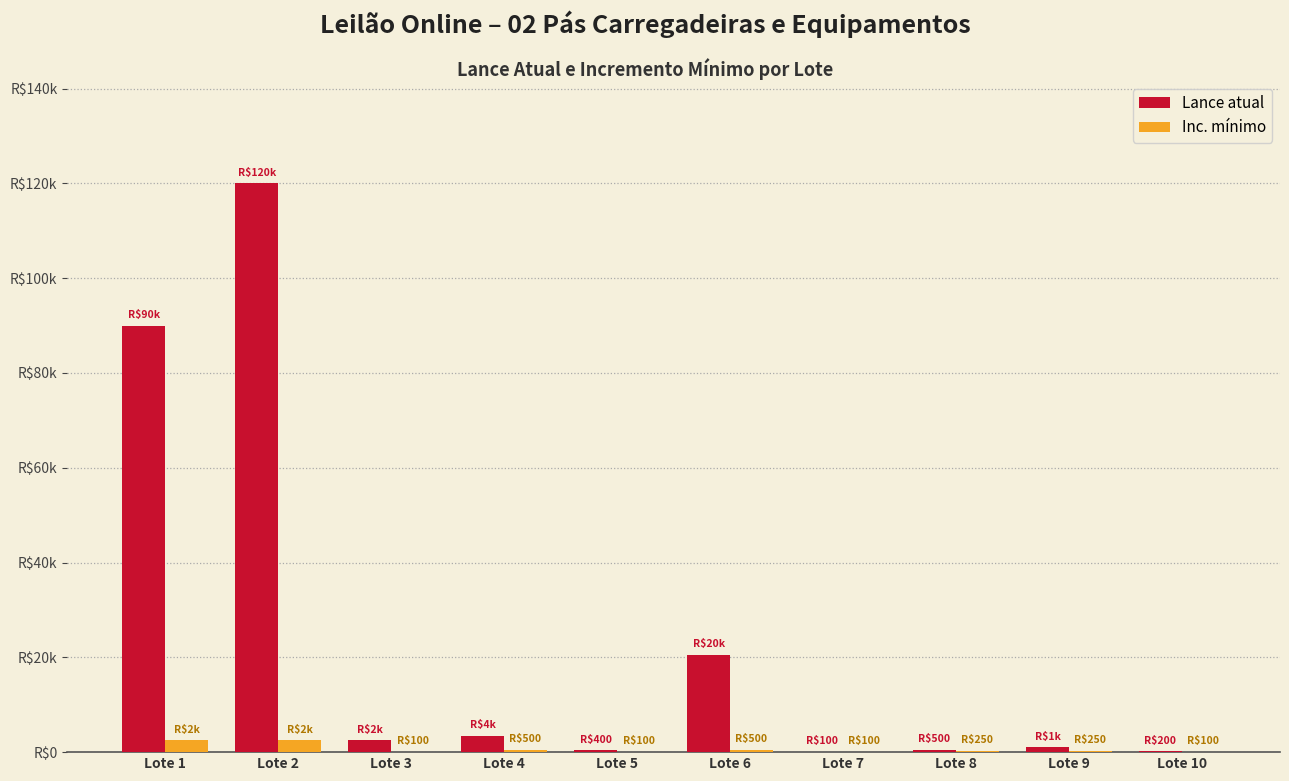

What value does the Inc. mínimo series have at Lote 2, to the nearest 100?

2500